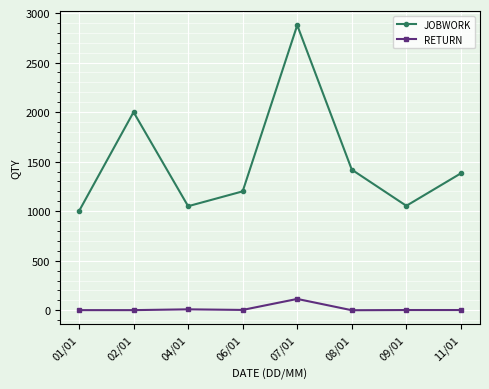

At which category does JOBWORK reach its first local peak?

02/01